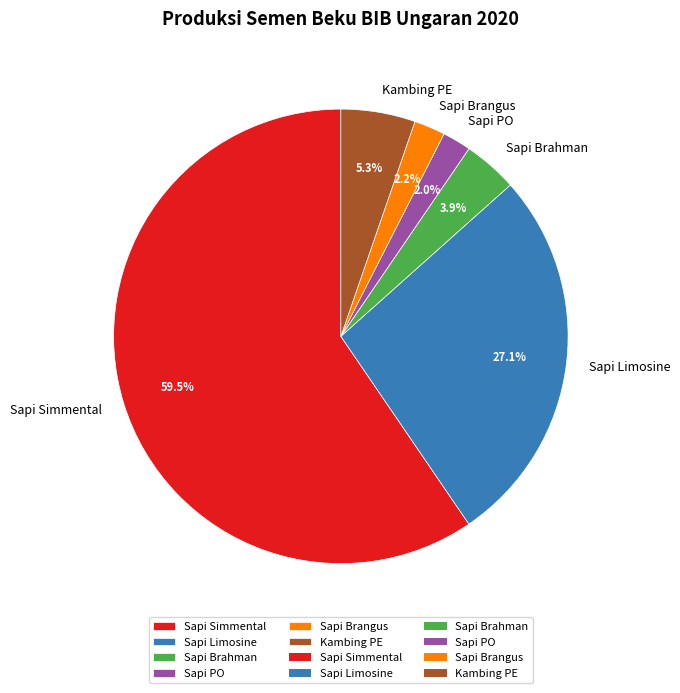

What percentage is the Sapi Brangus slice, to the nearest percent?

2%